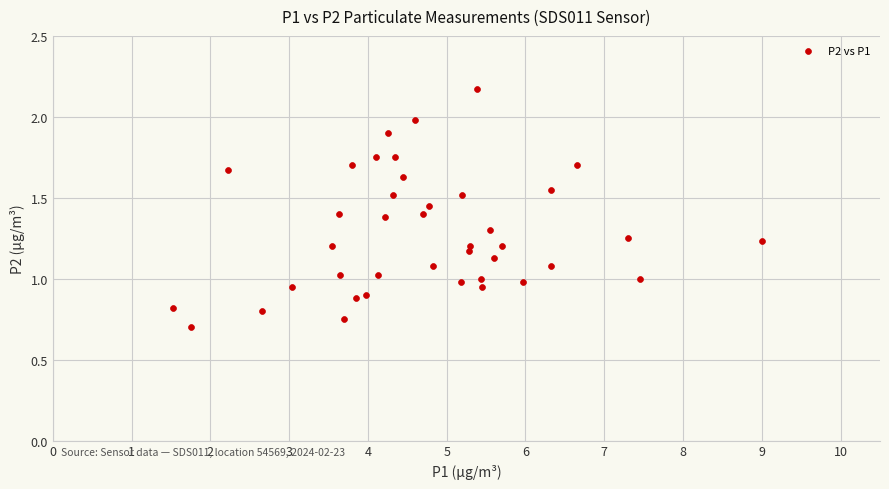

What is the range of Y values (max minus min)?

1.5